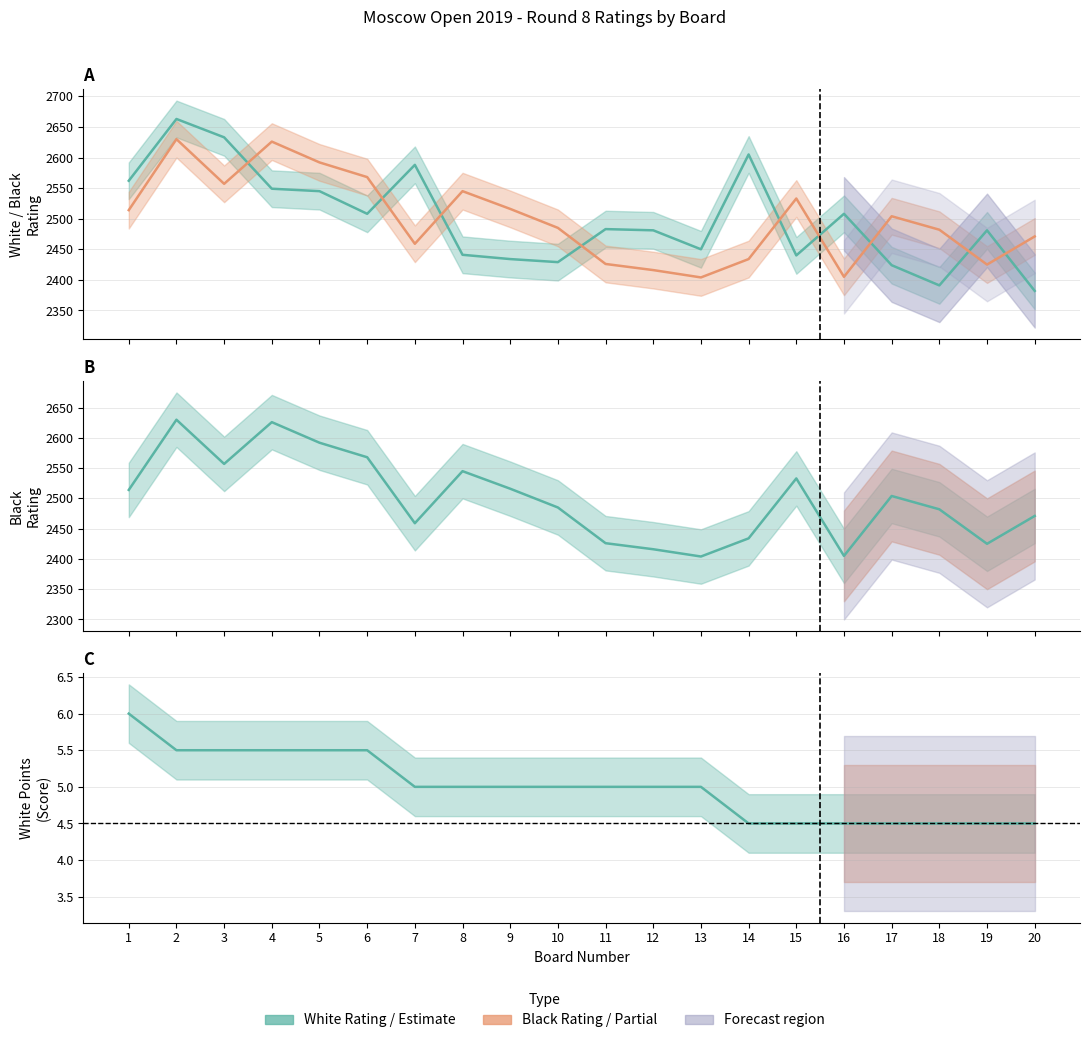

Which series has the largest total across all categories?

White Rating